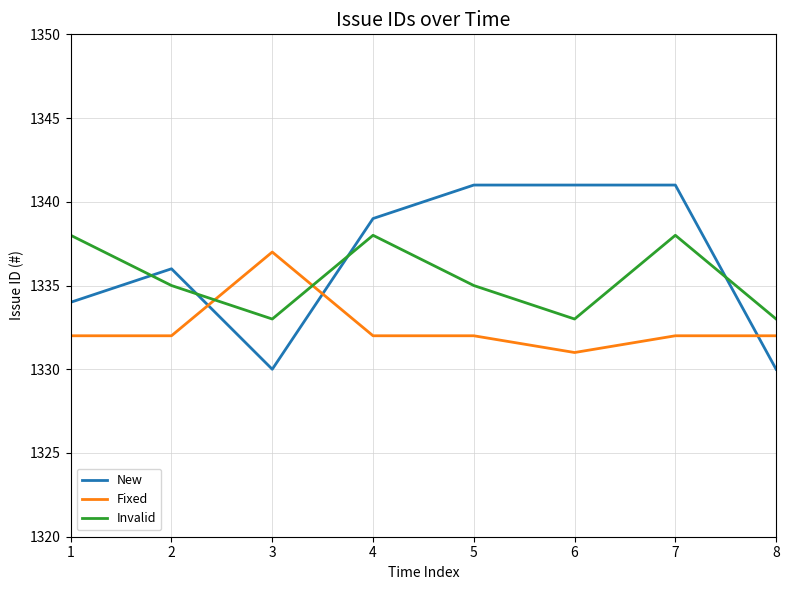

What is the difference between the highest and lowest values at 5?

9